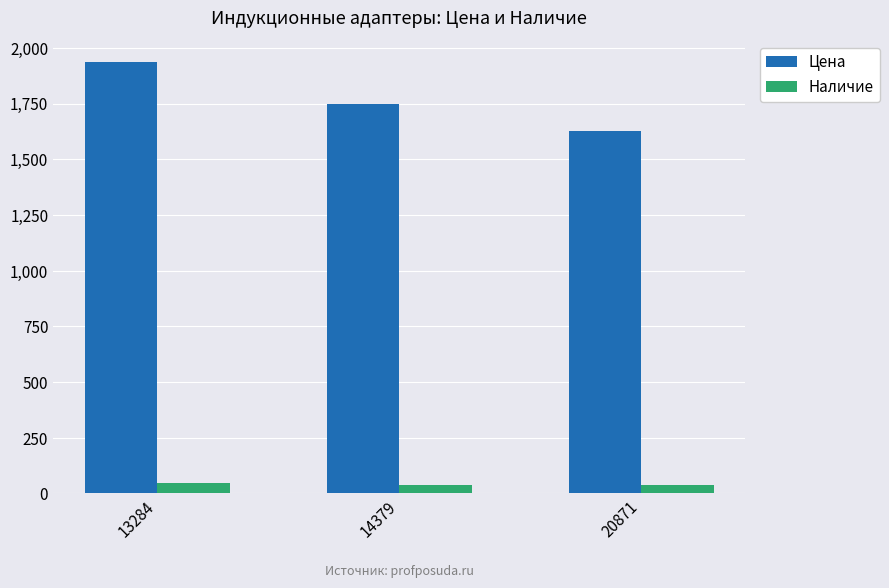

How many groups of bars are there?

3